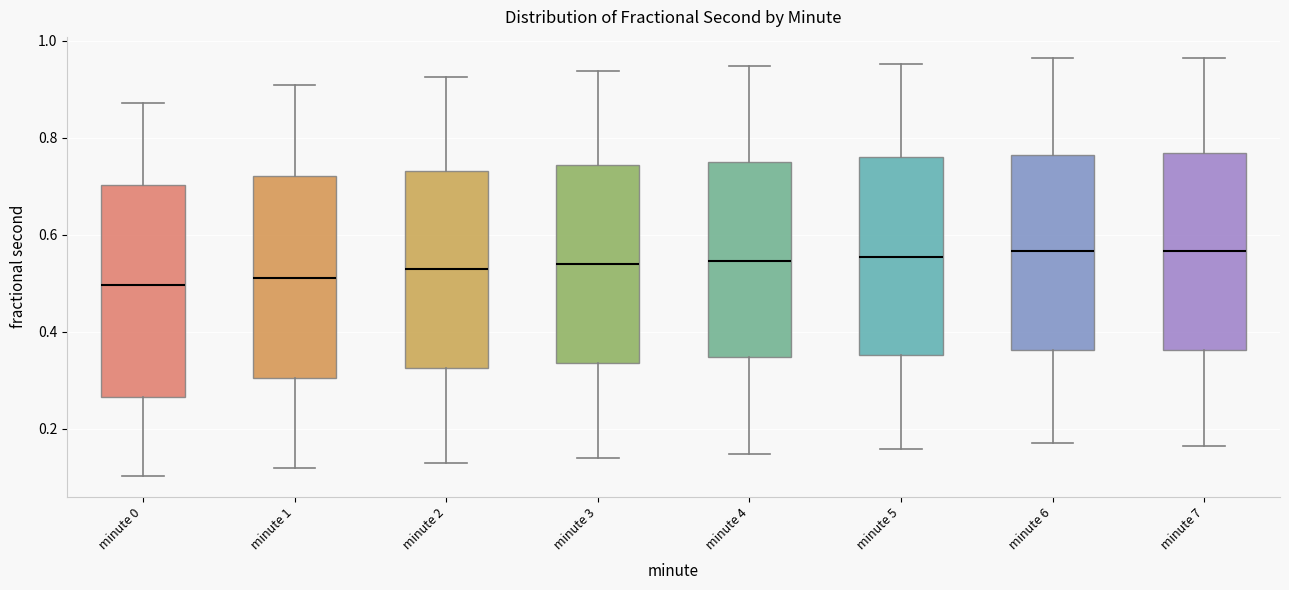

Reading left to right, read every box against the y-axis: the position of its median line, the range the box covers, and the ends of its whiskers. The values are not printed on the chart, so give them approximately, as read against the axis.

minute 0: median 0.50, box 0.26 to 0.70, whiskers 0.10 to 0.88
minute 1: median 0.52, box 0.30 to 0.72, whiskers 0.12 to 0.90
minute 2: median 0.52, box 0.32 to 0.74, whiskers 0.14 to 0.92
minute 3: median 0.54, box 0.34 to 0.74, whiskers 0.14 to 0.94
minute 4: median 0.54, box 0.34 to 0.74, whiskers 0.14 to 0.94
minute 5: median 0.56, box 0.36 to 0.76, whiskers 0.16 to 0.96
minute 6: median 0.56, box 0.36 to 0.76, whiskers 0.18 to 0.96
minute 7: median 0.56, box 0.36 to 0.76, whiskers 0.16 to 0.96